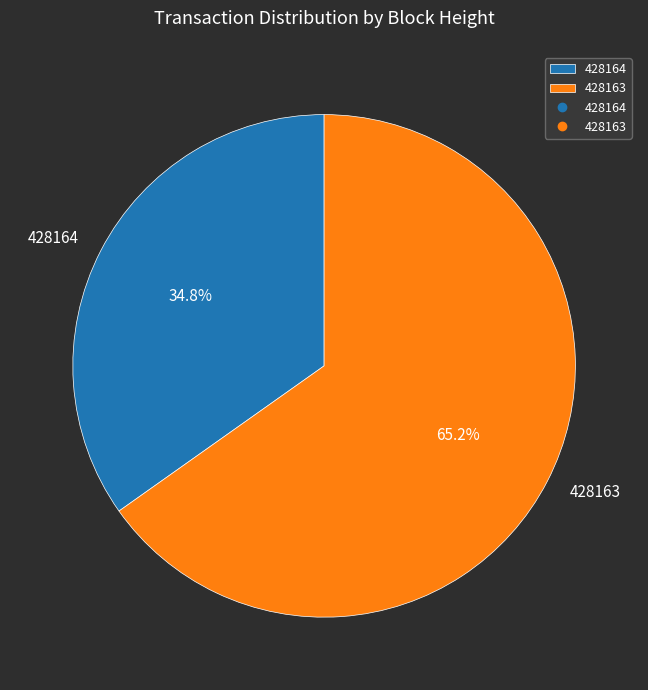

Is 428164 the majority of the pie?

No